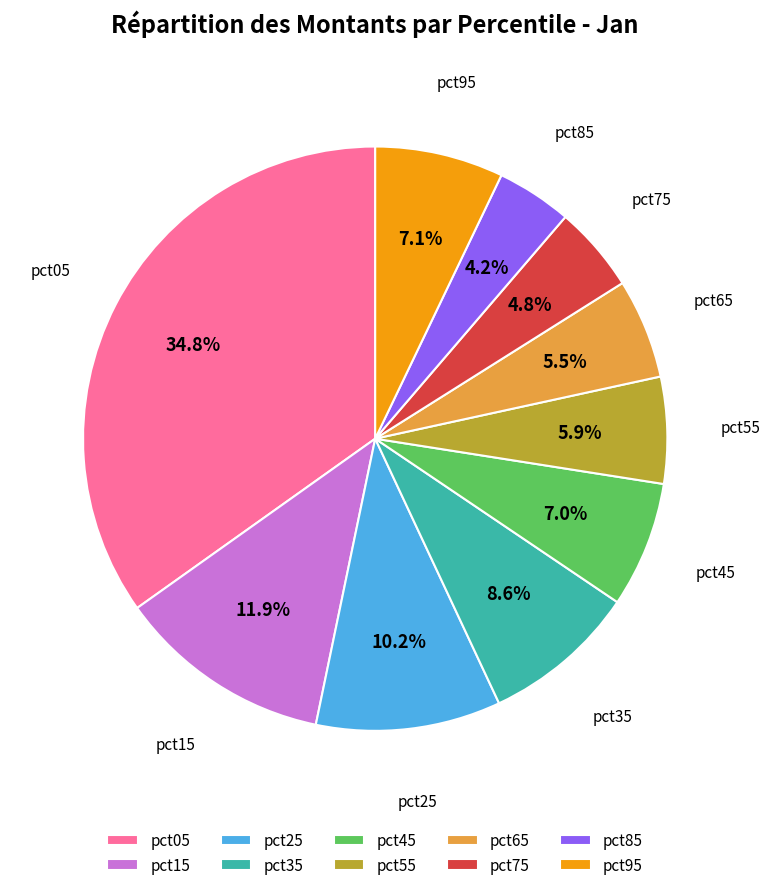

Is there any slice that represents more than half of the pie?

No